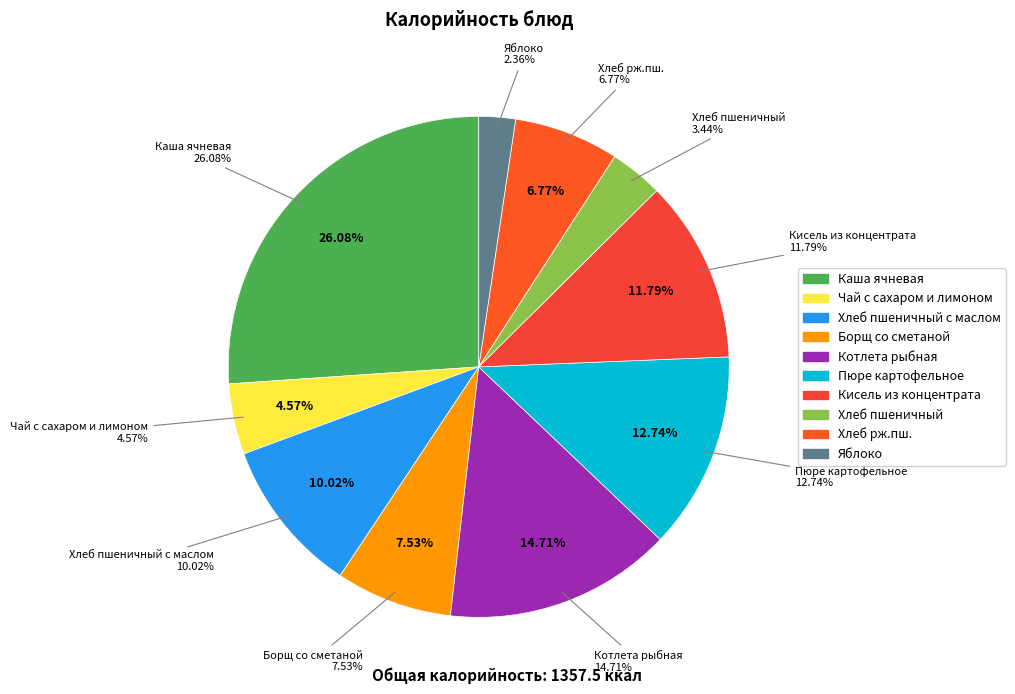

Rank the categories by value from lowest to highest.

Яблоко, Хлеб пшеничный, Чай с сахаром и лимоном, Хлеб рж.пш., Борщ со сметаной, Хлеб пшеничный с маслом, Кисель из концентрата, Пюре картофельное, Котлета рыбная, Каша ячневая